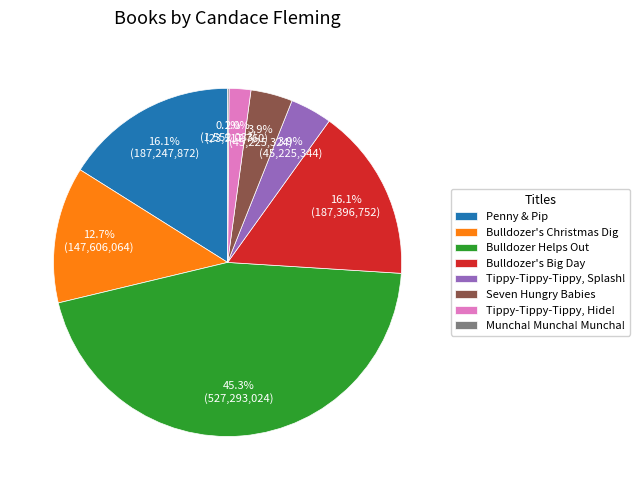

Does Seven Hungry Babies account for over 50% of the chart?

No